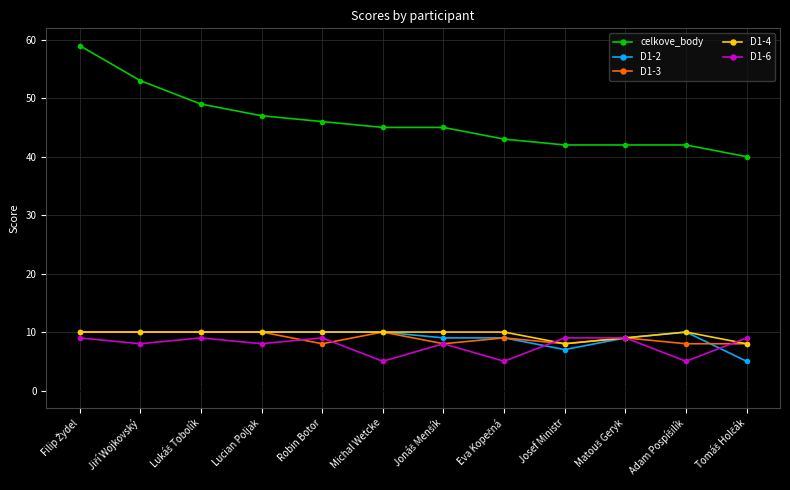

What is the lowest value of the D1-6 series?

5